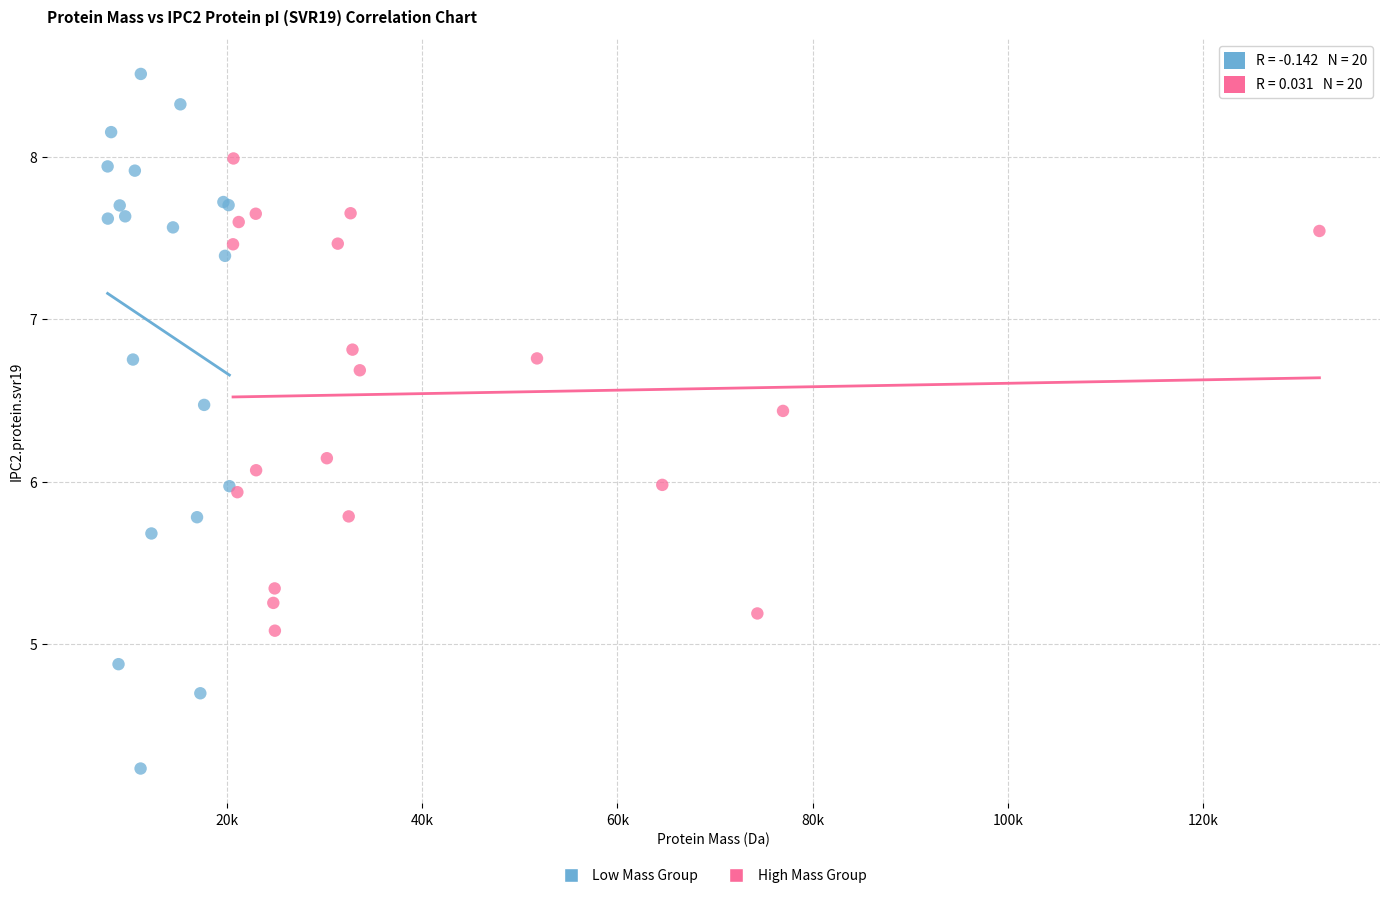

What are all the series names shown in the legend?

Low Mass Group, High Mass Group